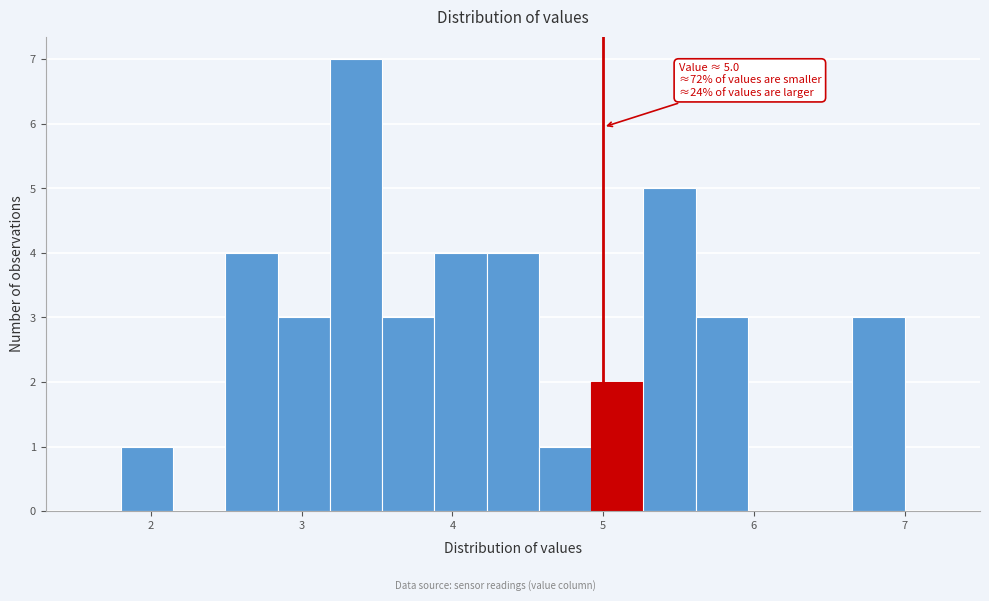

Read against the x-axis, roughly where is the centre of the tallest bar?

3.4